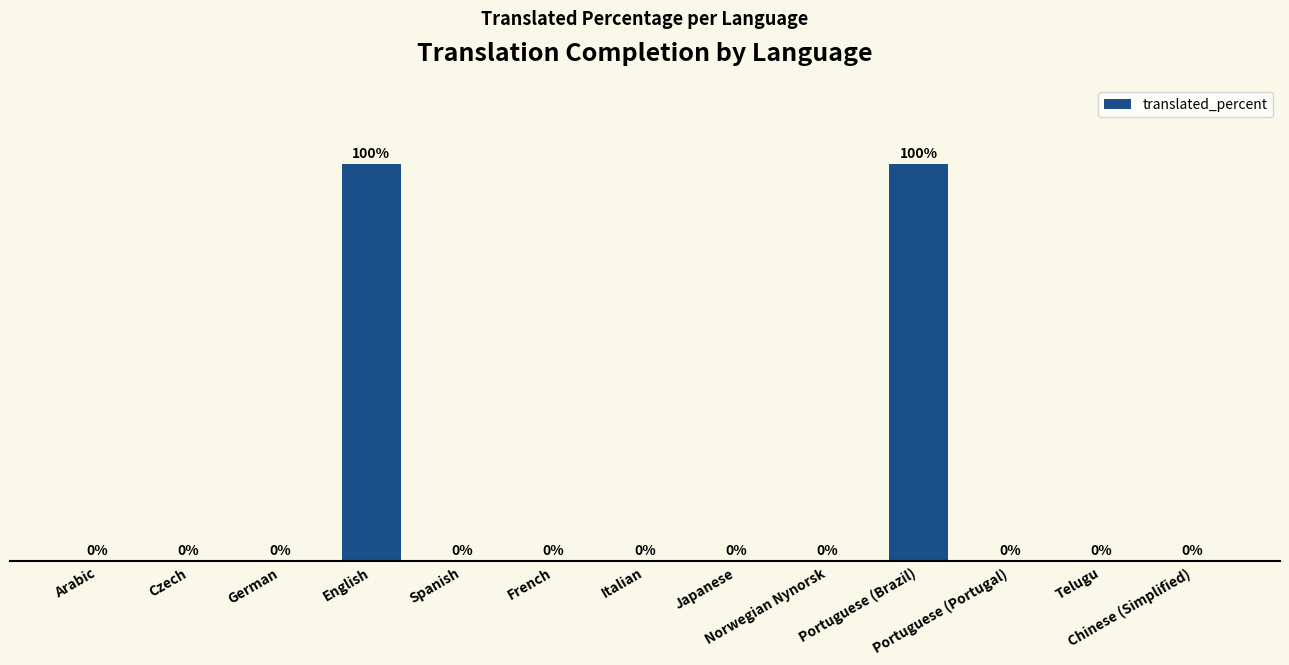

Which has a higher value, French or Norwegian Nynorsk?

French